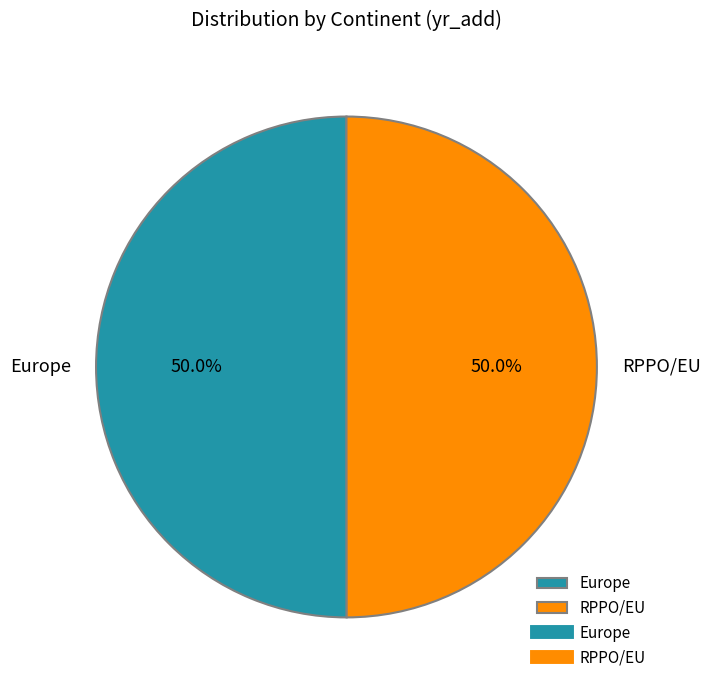

How many segments does this pie chart have?

2